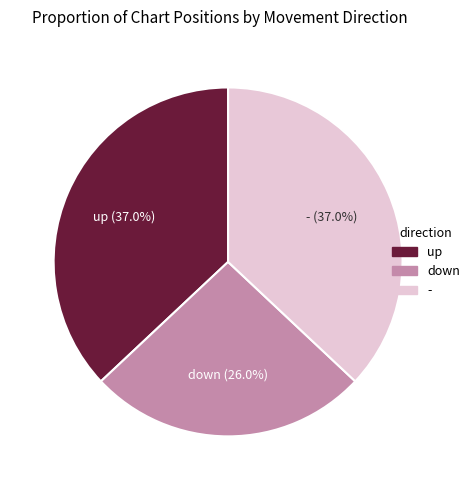

To the nearest percent, what portion does down represent?

26%